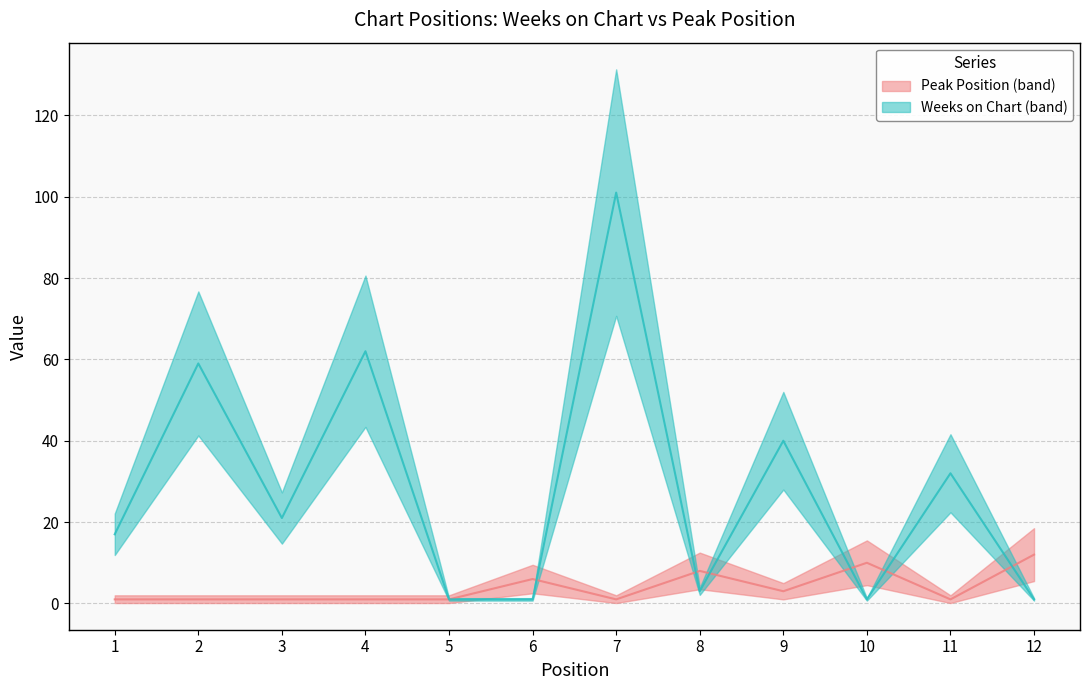

Reading left to right, list all the values displayed in this chart.

Weeks on Chart: 17	59	21	62	1	1	101	3	40	1	32	1
Peak Position: 1	1	1	1	1	6	1	8	3	10	1	12